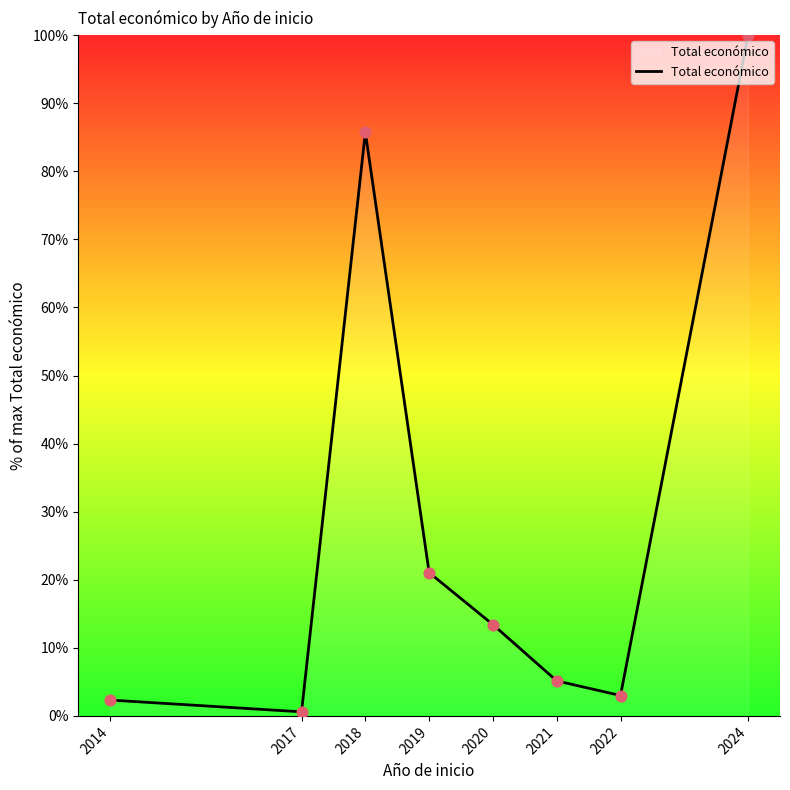

What is the change in value from 2014 to 2018?

+83.4